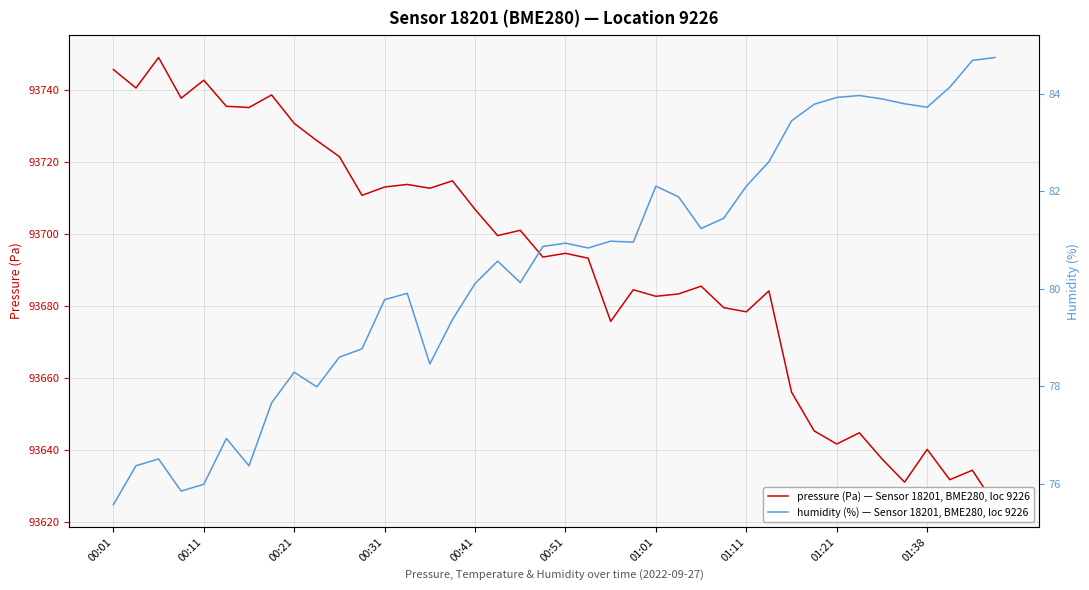

True or false: pressure (Pa) — Sensor 18201, BME280, loc 9226 and humidity (%) — Sensor 18201, BME280, loc 9226 cross at least once.

False